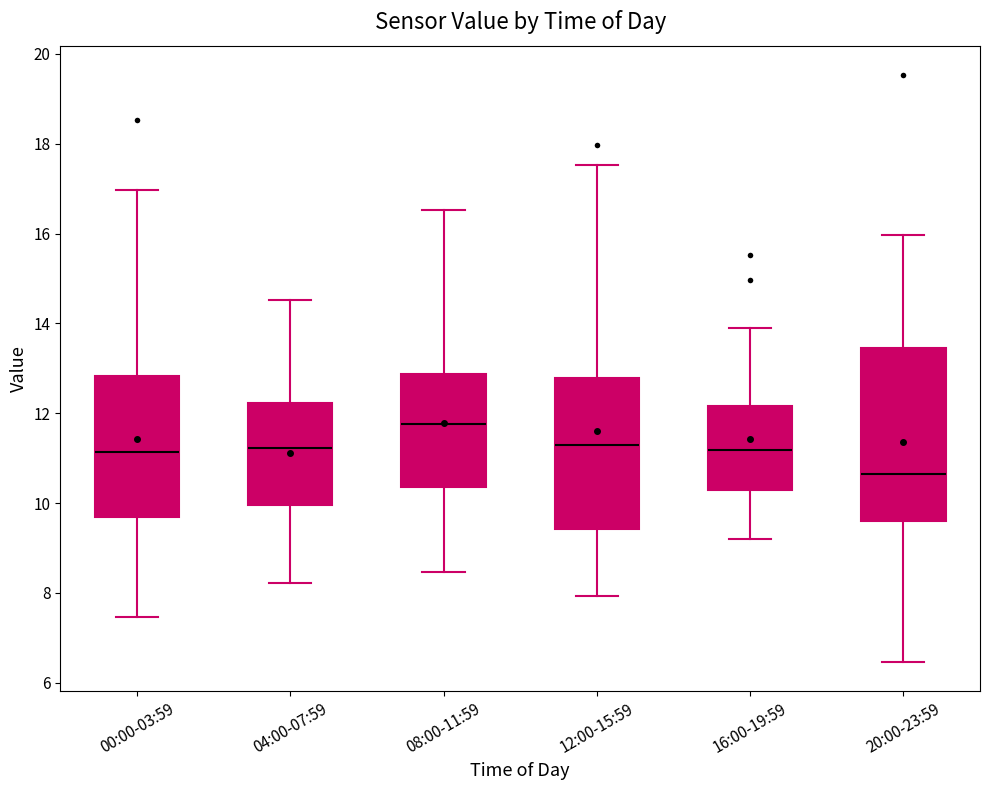

Which box is the tallest, from its lower edge to its upper edge?

20:00-23:59